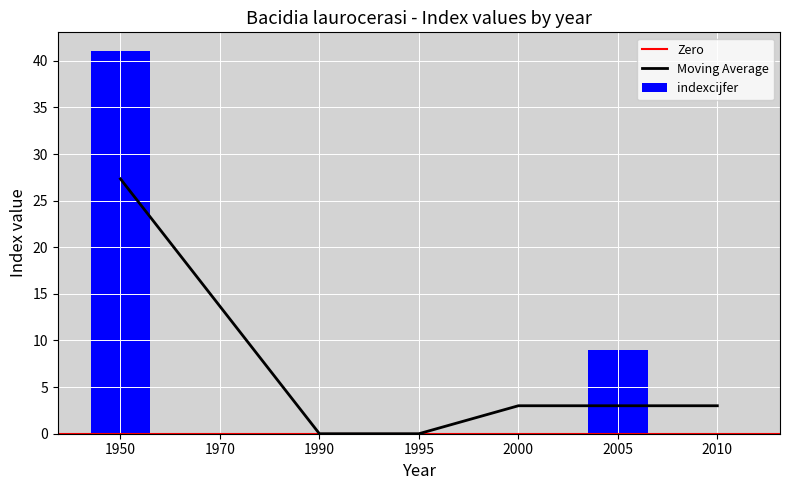

Is it true that the value at 2000 is -18?

False